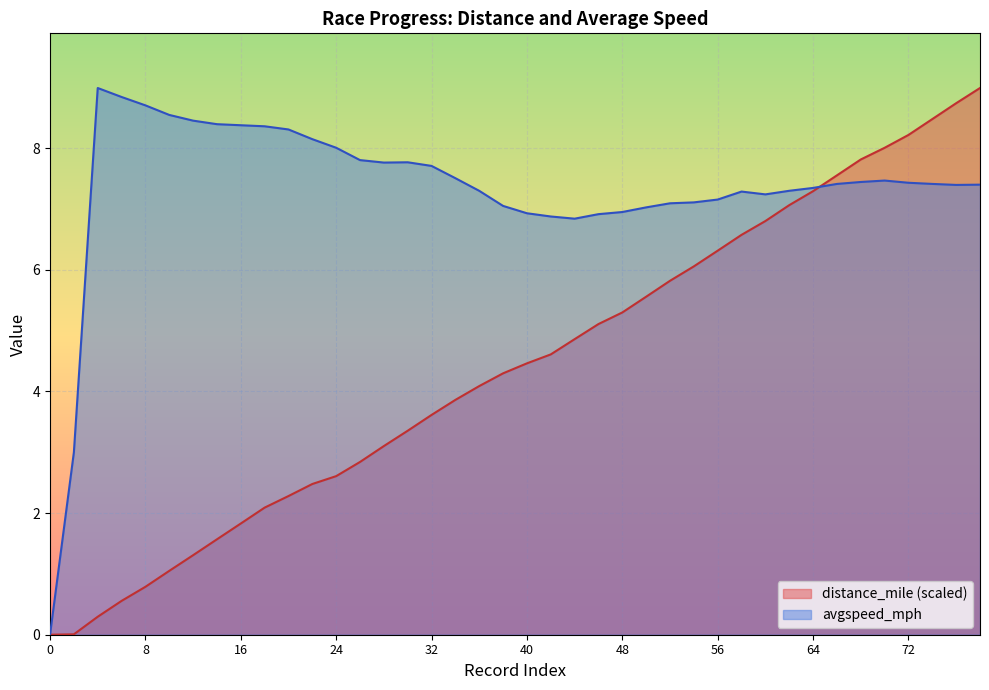

What is the difference between the maximum and minimum values in the avgspeed_mph series?

9.0